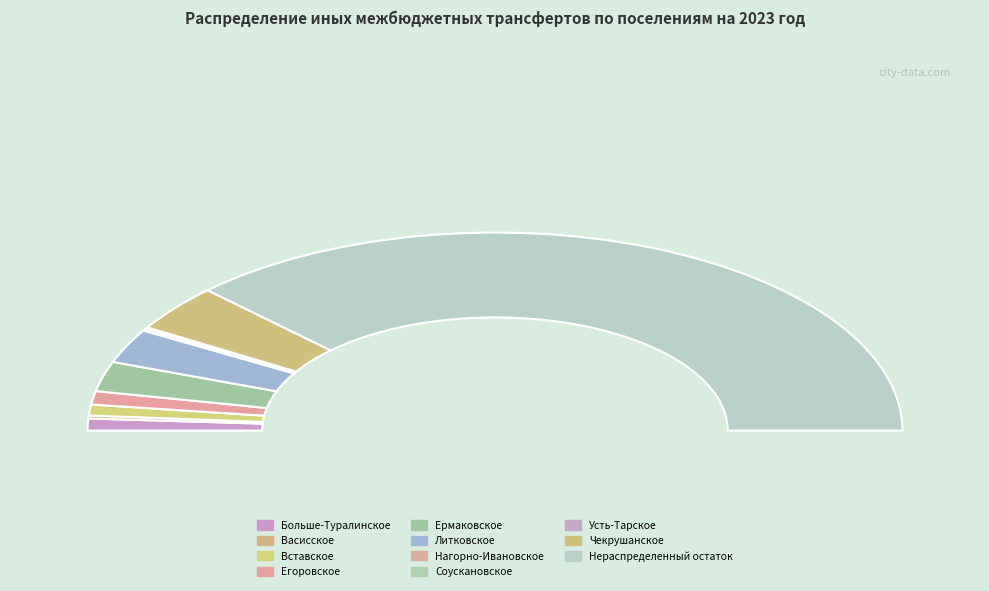

What is the change in value from Нагорно-Ивановское to Усть-Тарское?

+16060.0